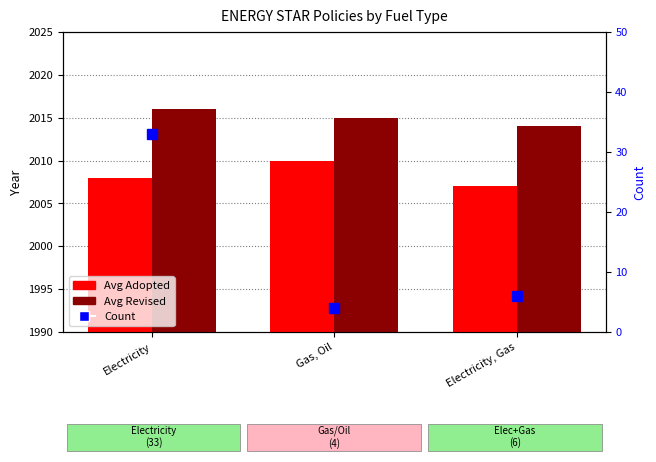

Which category has the lowest value in the Count series?

Gas, Oil